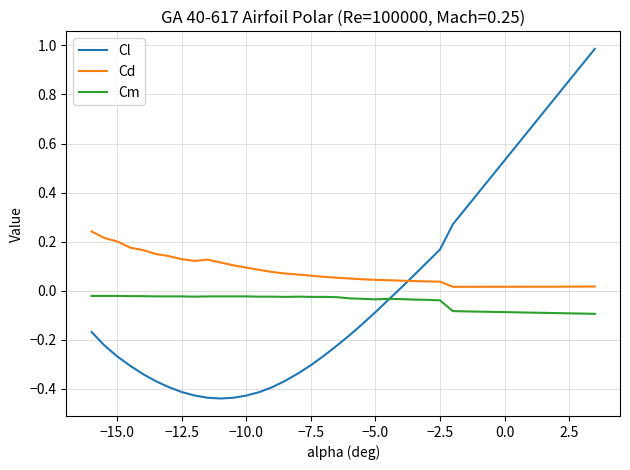

Count the number of data series in this chart.

3